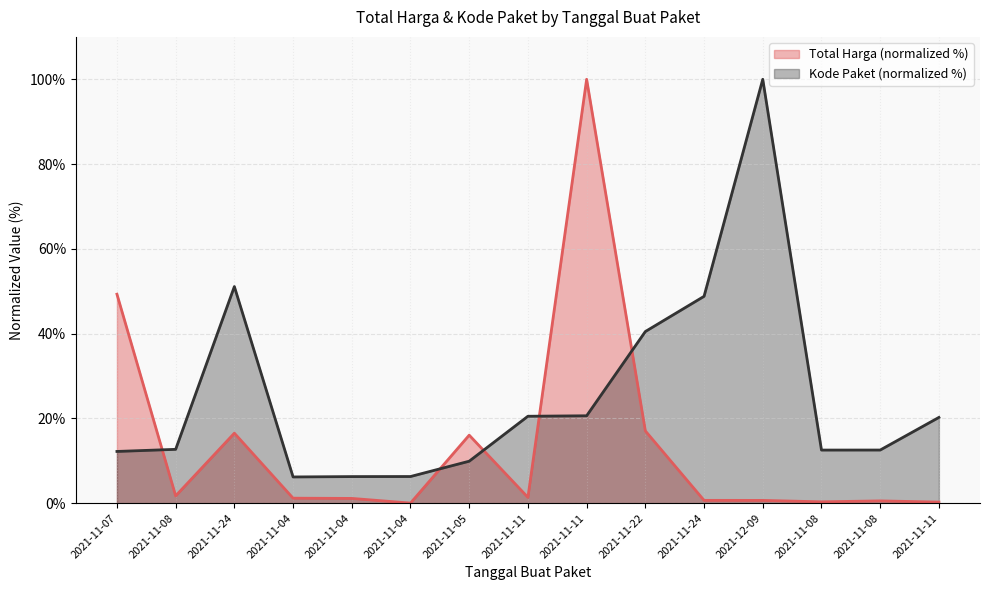

What is the total value across all series at 2021-11-22?

57.5